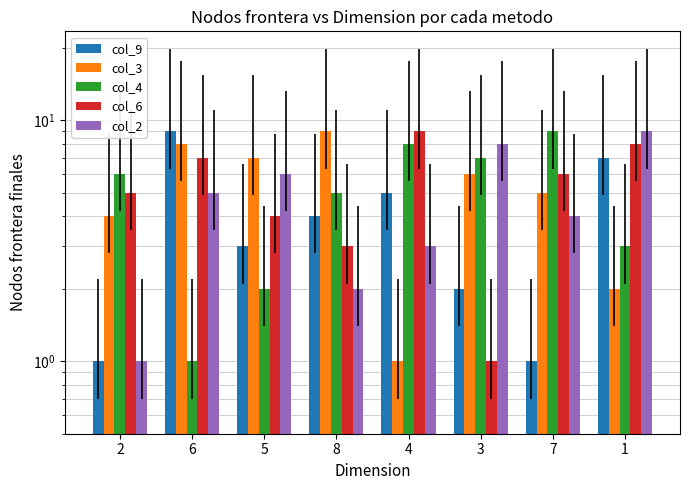

What is the spread (max minus min) of values at 8?

7